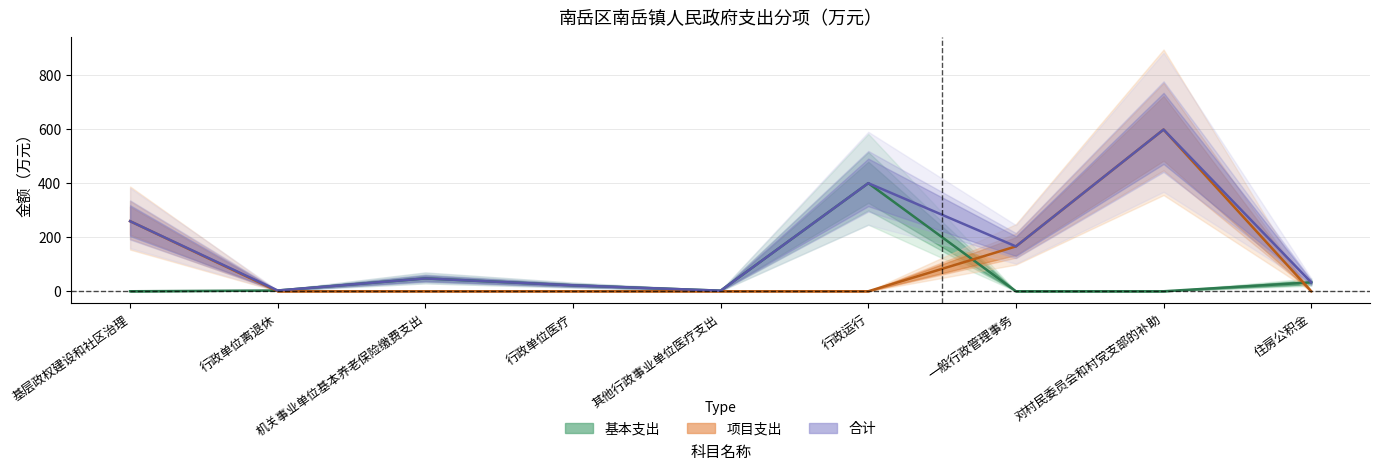

How many data points does each series have?

9